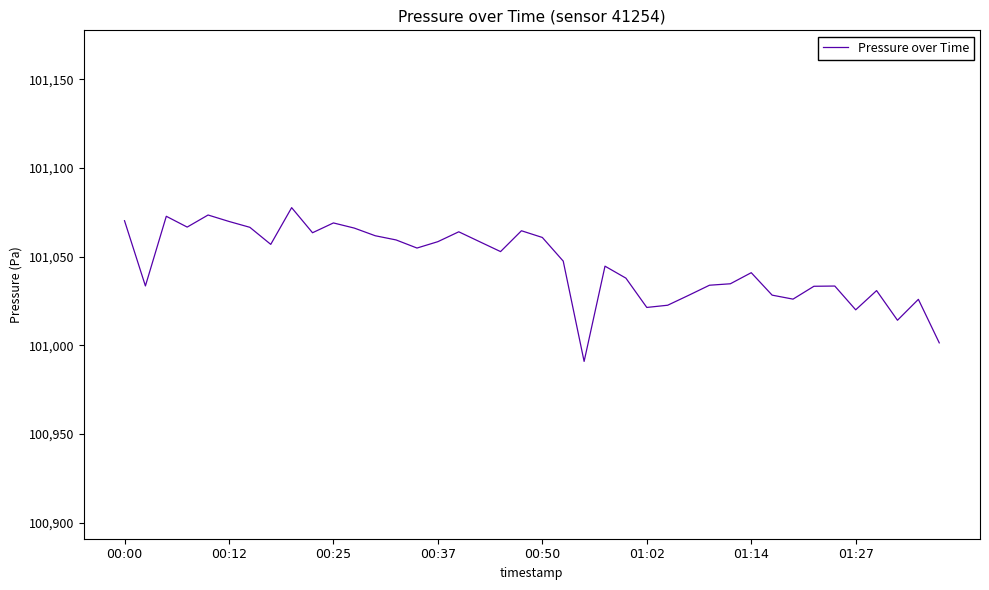

How many lines are shown in the chart?

1